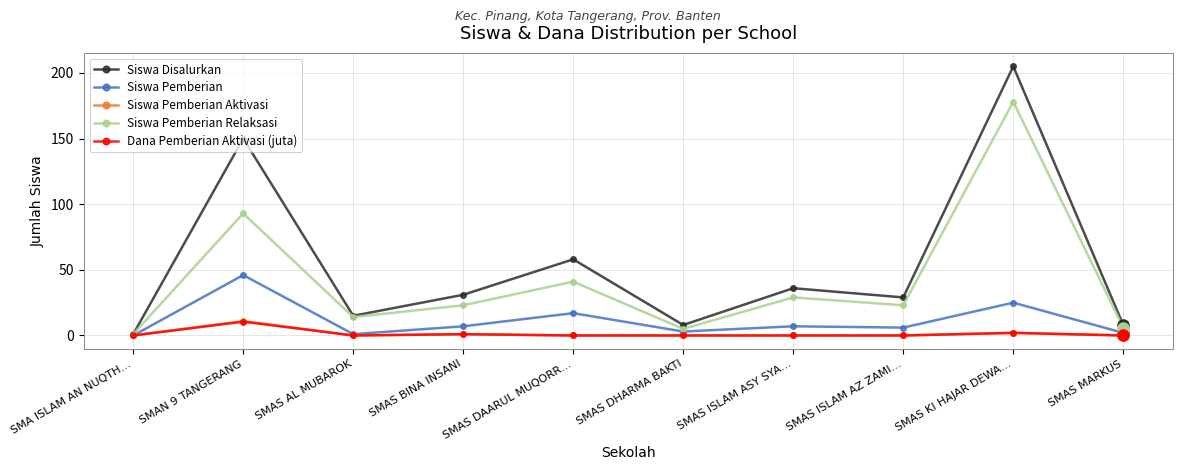

Reading left to right, what are all the values shown in this chart?

Siswa Disalurkan: SMA ISLAM AN NUQTH…=1.0	SMAN 9 TANGERANG=150.0	SMAS AL MUBAROK=15.0	SMAS BINA INSANI=31.0	SMAS DAARUL MUQORR…=58.0	SMAS DHARMA BAKTI=8.0	SMAS ISLAM ASY SYA…=36.0	SMAS ISLAM AZ ZAMI…=29.0	SMAS KI HAJAR DEWA…=205.0	SMAS MARKUS=8.0
Siswa Pemberian: SMA ISLAM AN NUQTH…=0.0	SMAN 9 TANGERANG=46.0	SMAS AL MUBAROK=1.0	SMAS BINA INSANI=7.0	SMAS DAARUL MUQORR…=17.0	SMAS DHARMA BAKTI=3.0	SMAS ISLAM ASY SYA…=7.0	SMAS ISLAM AZ ZAMI…=6.0	SMAS KI HAJAR DEWA…=25.0	SMAS MARKUS=2.0
Siswa Pemberian Aktivasi: SMA ISLAM AN NUQTH…=0.0	SMAN 9 TANGERANG=11.0	SMAS AL MUBAROK=0.0	SMAS BINA INSANI=1.0	SMAS DAARUL MUQORR…=0.0	SMAS DHARMA BAKTI=0.0	SMAS ISLAM ASY SYA…=0.0	SMAS ISLAM AZ ZAMI…=0.0	SMAS KI HAJAR DEWA…=2.0	SMAS MARKUS=0.0
Siswa Pemberian Relaksasi: SMA ISLAM AN NUQTH…=1.0	SMAN 9 TANGERANG=93.0	SMAS AL MUBAROK=14.0	SMAS BINA INSANI=23.0	SMAS DAARUL MUQORR…=41.0	SMAS DHARMA BAKTI=5.0	SMAS ISLAM ASY SYA…=29.0	SMAS ISLAM AZ ZAMI…=23.0	SMAS KI HAJAR DEWA…=178.0	SMAS MARKUS=6.0
Dana Pemberian Aktivasi (juta): SMA ISLAM AN NUQTH…=0.0	SMAN 9 TANGERANG=10.5	SMAS AL MUBAROK=0.0	SMAS BINA INSANI=1.0	SMAS DAARUL MUQORR…=0.0	SMAS DHARMA BAKTI=0.0	SMAS ISLAM ASY SYA…=0.0	SMAS ISLAM AZ ZAMI…=0.0	SMAS KI HAJAR DEWA…=2.0	SMAS MARKUS=0.0